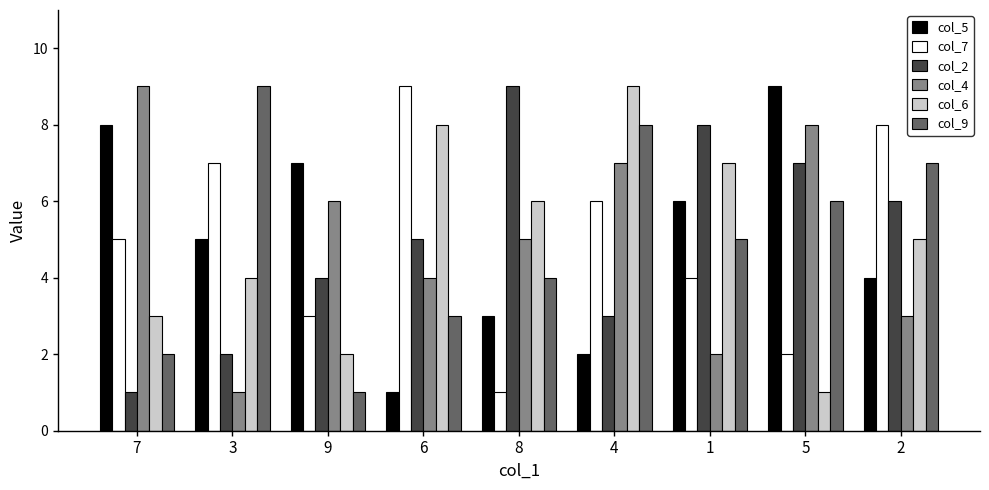

At 6, list the series in order from smallest to largest.

col_5, col_9, col_4, col_2, col_6, col_7